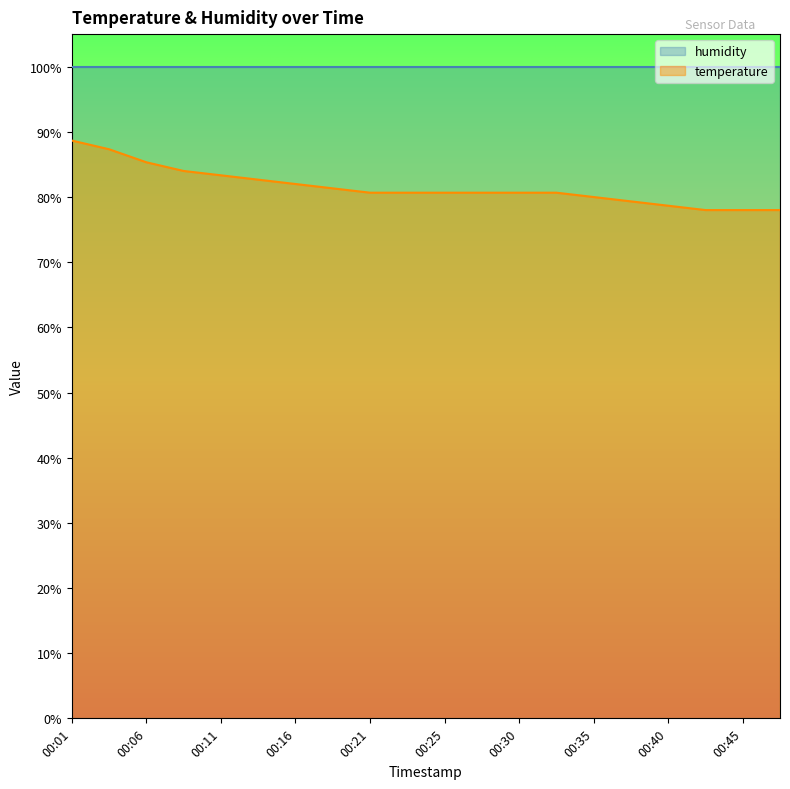

Reading right to left, transcribe all the data shown in this chart.

00:47=78.0	00:45=78.0	00:43=78.0	00:40=78.7	00:38=79.3	00:35=80.0	00:33=80.7	00:30=80.7	00:28=80.7	00:25=80.7	00:23=80.7	00:21=80.7	00:18=81.3	00:16=82.0	00:13=82.7	00:11=83.3	00:08=84.0	00:06=85.3	00:03=87.3	00:01=88.7